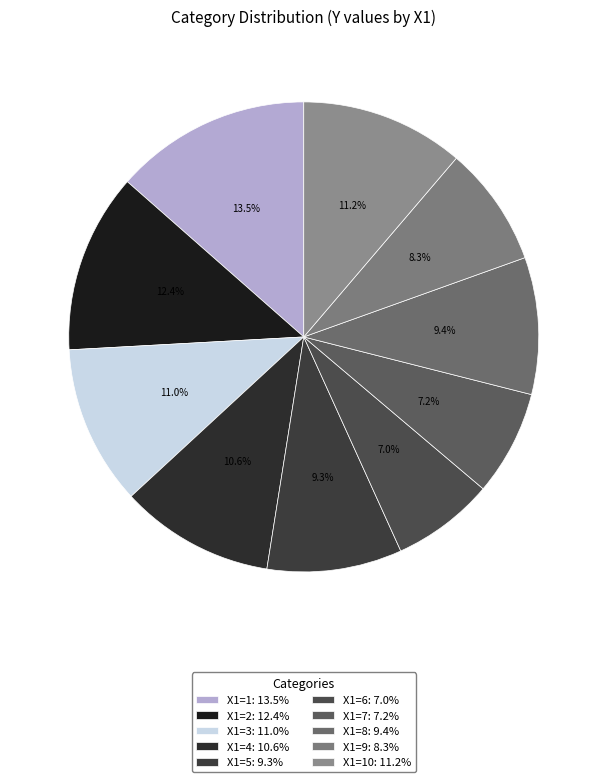

Does any single category account for the majority?

No